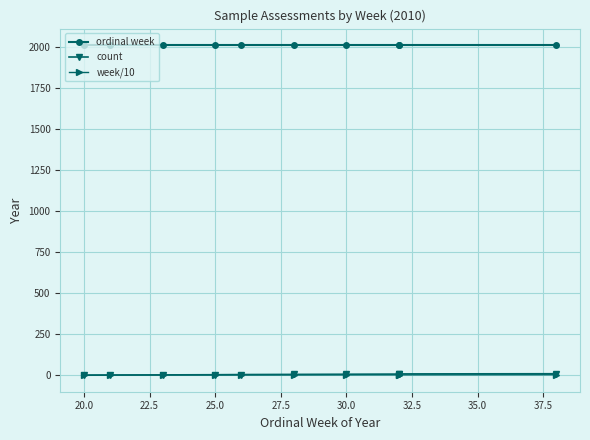

Reading left to right, list all the values displayed in this chart.

ordinal week: 2010.0	2010.0	2010.0	2010.0	2010.0	2010.0	2010.0	2010.0	2010.0	2010.0
count: 1.0	2.0	3.0	4.0	5.0	6.0	7.0	8.0	9.0	10.0
week/10: 2.0	2.1	2.3	2.5	2.6	2.8	3.0	3.2	3.2	3.8